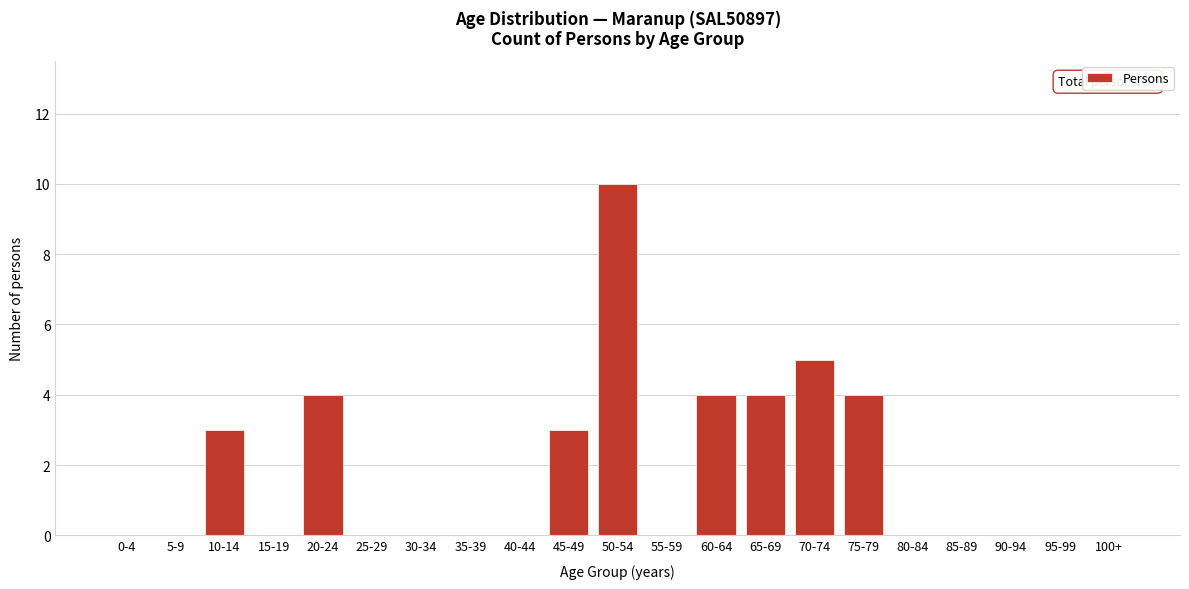

Reading right to left, list all the values displayed in this chart.

100+=0	95-99=0	90-94=0	85-89=0	80-84=0	75-79=4	70-74=5	65-69=4	60-64=4	55-59=0	50-54=10	45-49=3	40-44=0	35-39=0	30-34=0	25-29=0	20-24=4	15-19=0	10-14=3	5-9=0	0-4=0